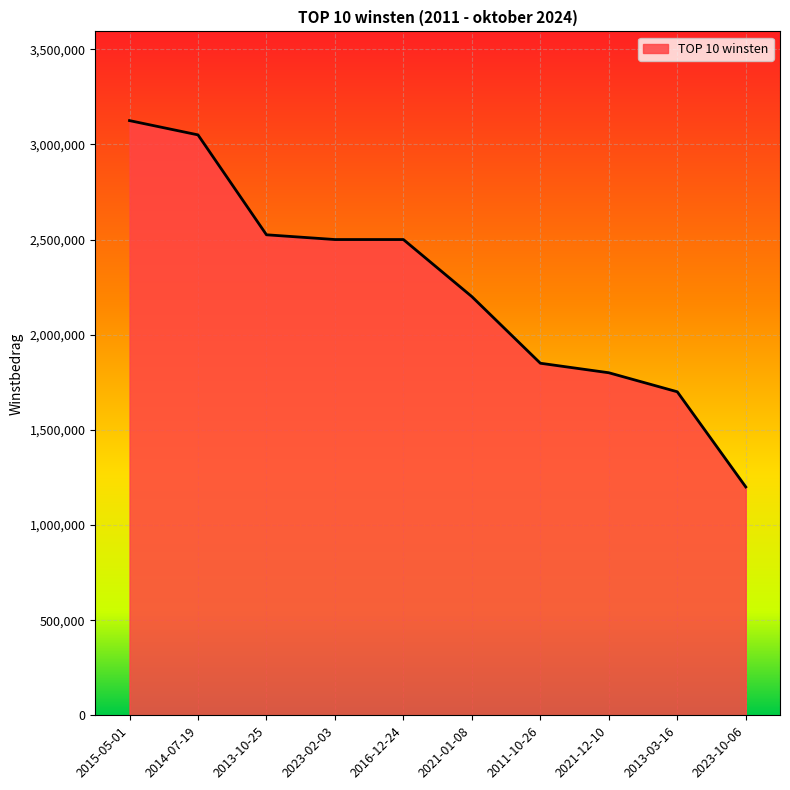

How many distinct data groups are displayed?

1